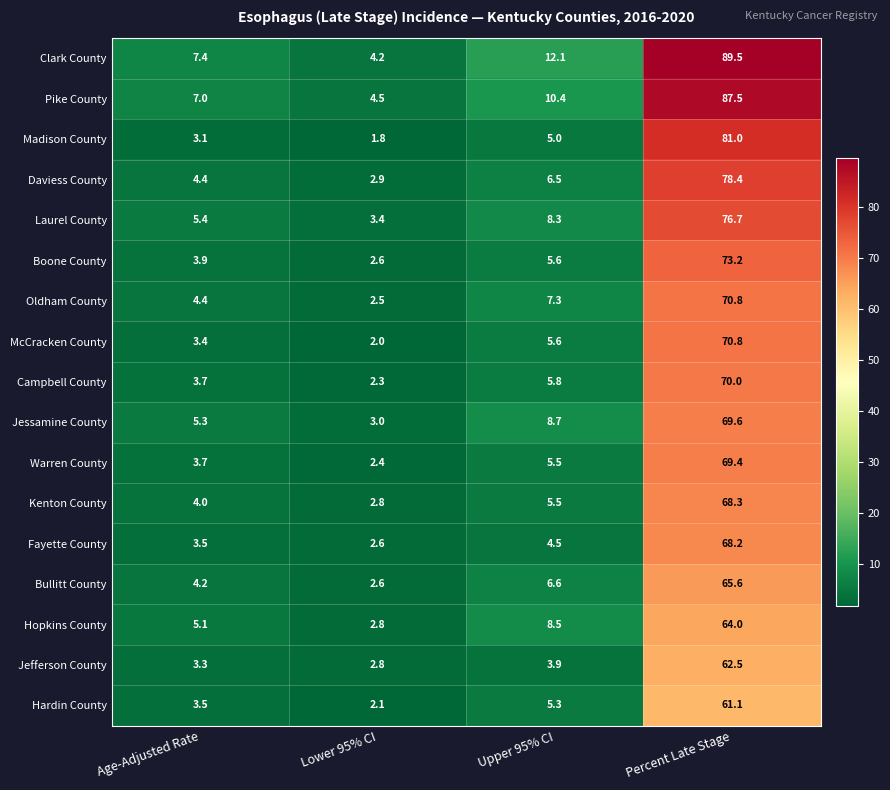

What is the maximum value shown in the chart?

89.5